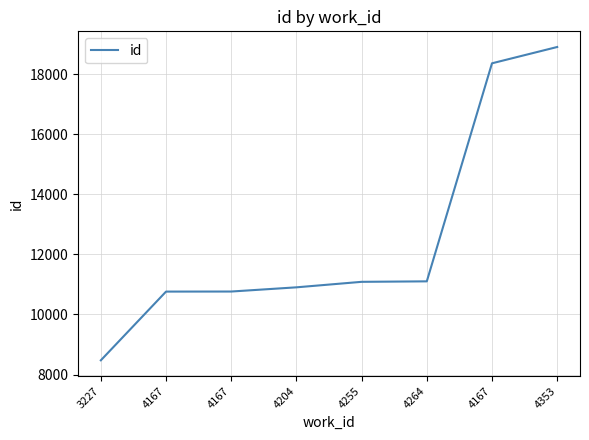

Is this an area chart (filled region under the line)?

No